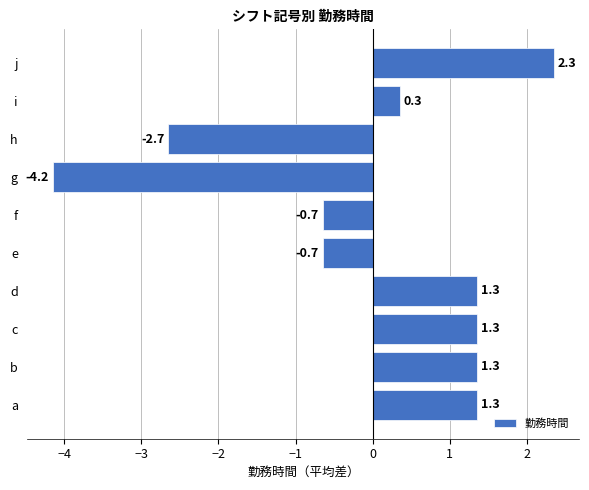

At which label is the value closest to 0?

i